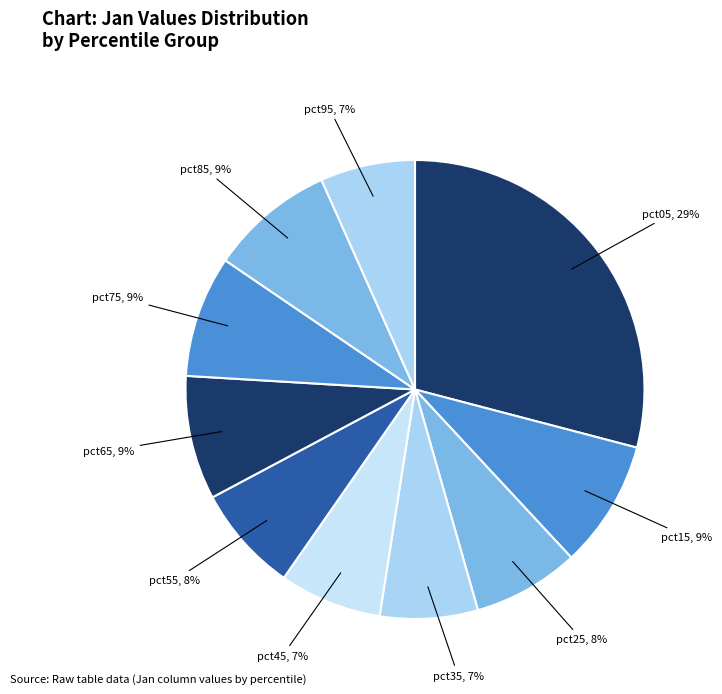

What is the largest slice in the pie chart?

pct05